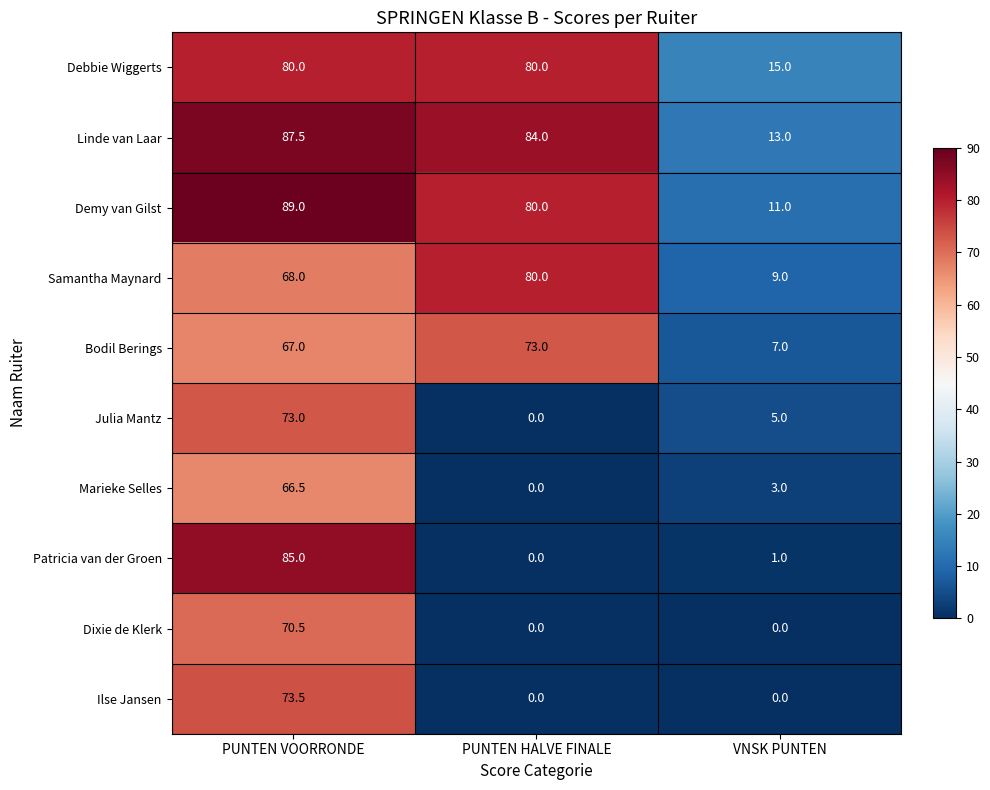

What is the difference between the second highest and minimum values in the Debbie Wiggerts series?

65.0